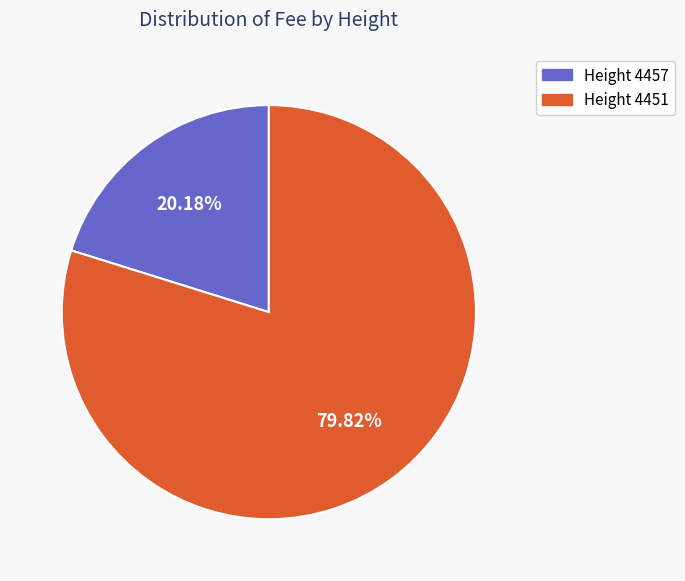

Which category has the smallest portion of the pie?

Height 4457